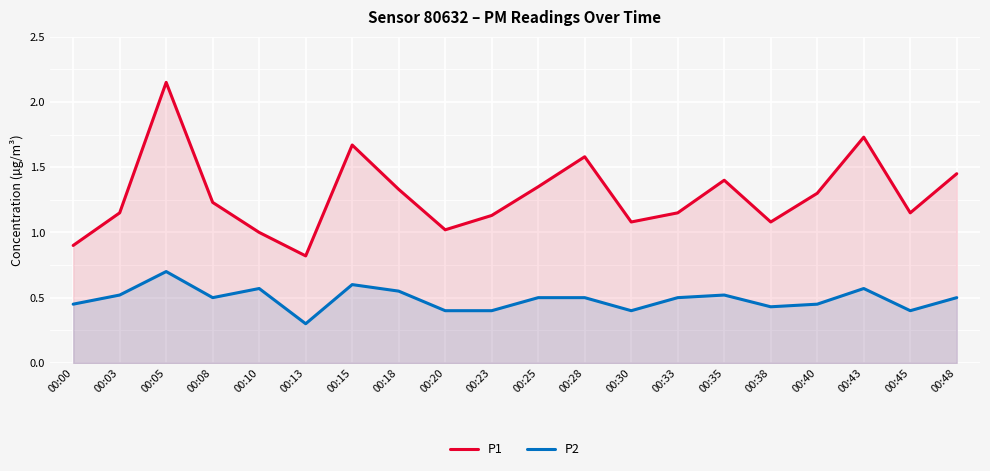

Reading left to right, what are all the values shown in this chart?

P1: 0.9	1.1	2.1	1.2	1.0	0.8	1.7	1.3	1.0	1.1	1.4	1.6	1.1	1.1	1.4	1.1	1.3	1.7	1.1	1.4
P2: 0.5	0.5	0.7	0.5	0.6	0.3	0.6	0.6	0.4	0.4	0.5	0.5	0.4	0.5	0.5	0.4	0.5	0.6	0.4	0.5